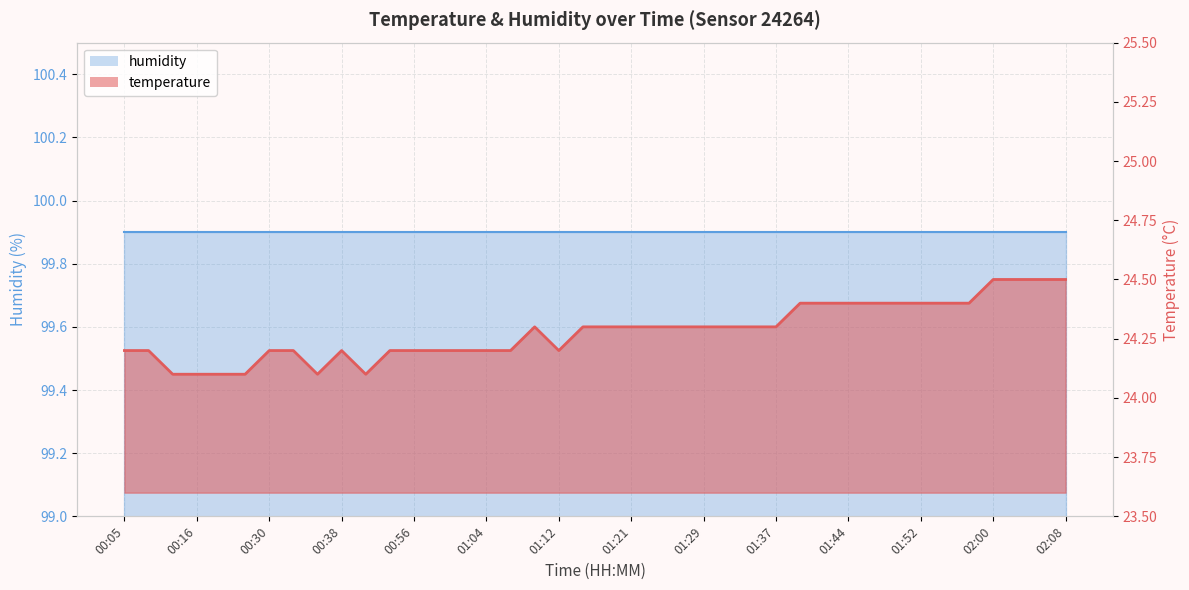

At which category does the chart reach its peak across all series?

02:00